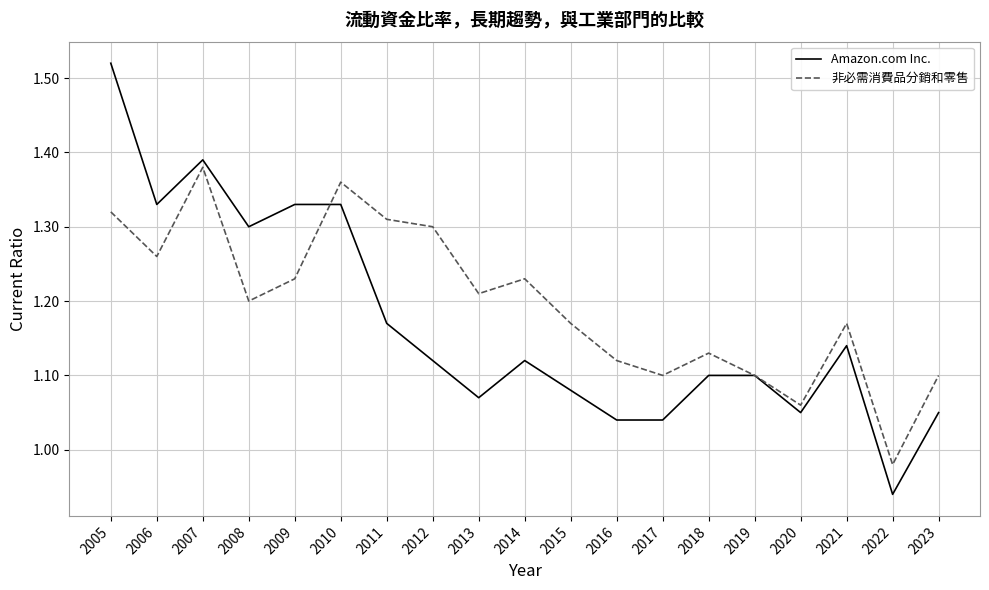

What is the sum of the 非必需消費品分銷和零售 values at 2006 and 2015?

2.4